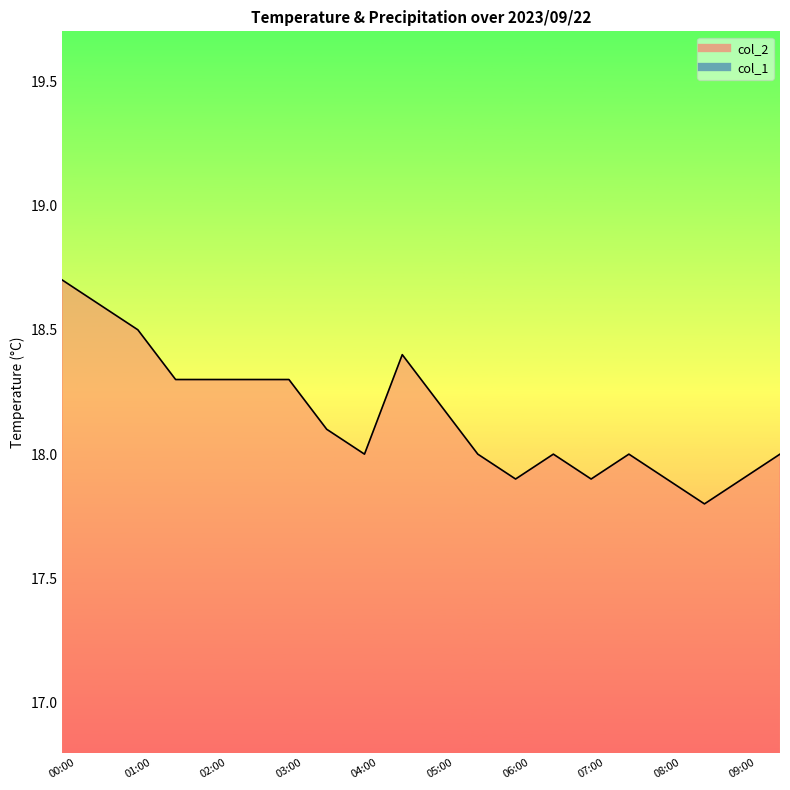

Rank the categories by value from highest to lowest.

00:00, 00:30, 01:00, 04:30, 01:30, 02:00, 02:30, 03:00, 05:00, 03:30, 04:00, 05:30, 06:30, 07:30, 09:30, 06:00, 07:00, 08:00, 09:00, 08:30